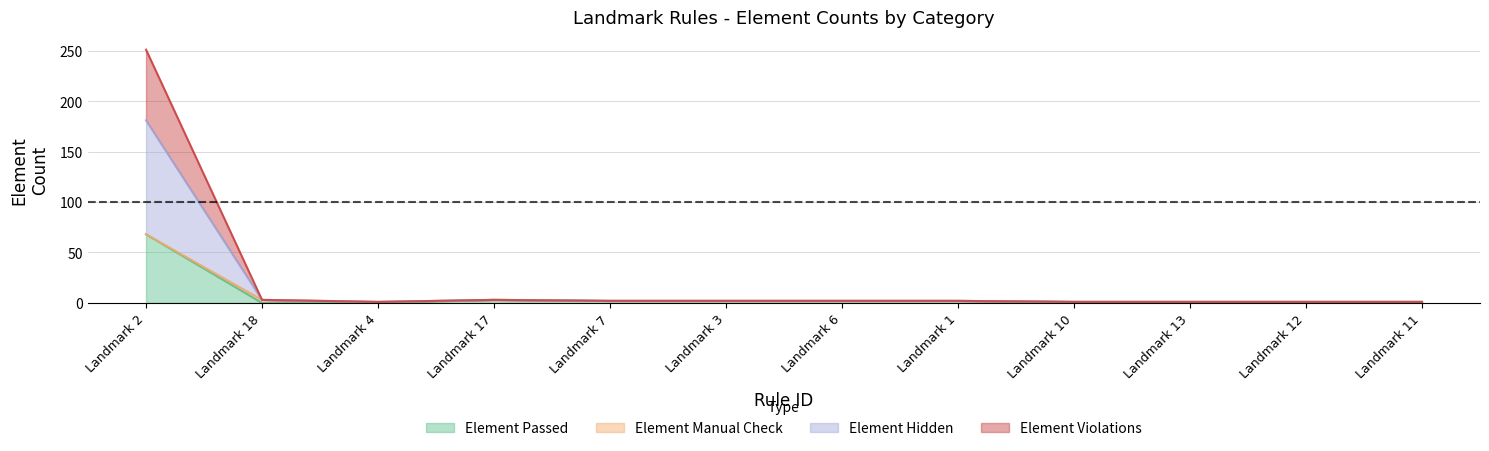

What are all the series names shown in the legend?

Element Passed, Element Manual Check, Element Hidden, Element Violations